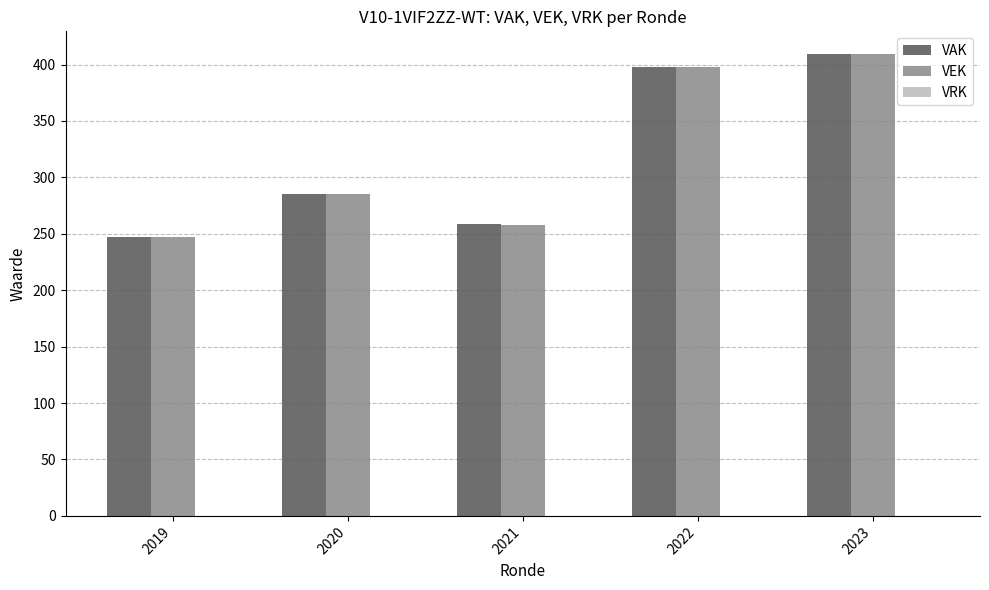

What is the average value of the VEK series?

319